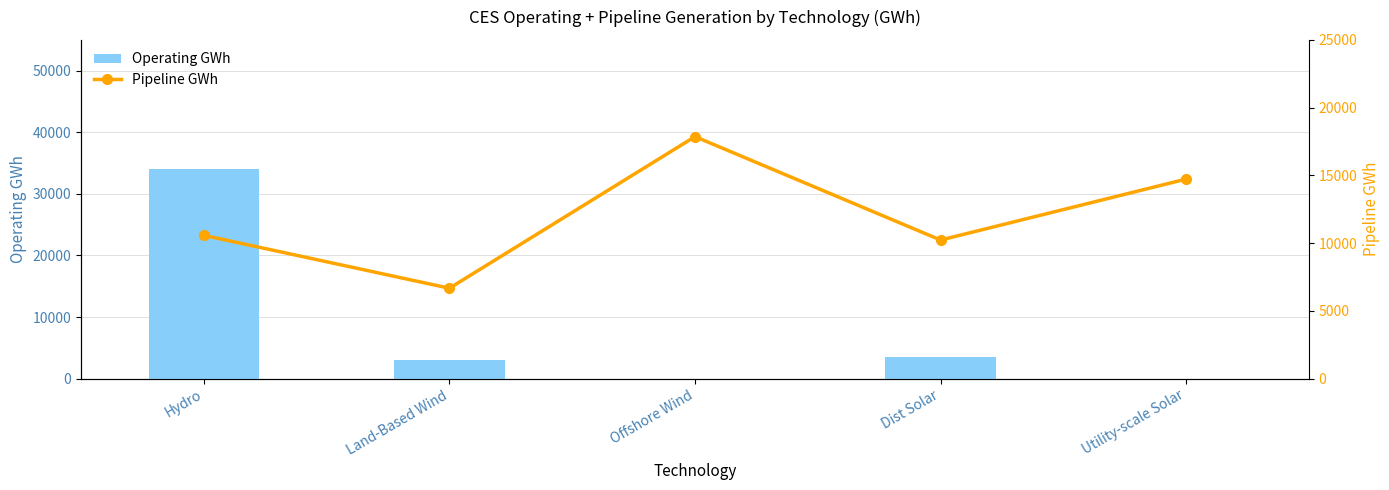

Reading left to right, transcribe all the data shown in this chart.

Operating GWh: 34106	3078	0	3439	0
Pipeline GWh: 10575	6671	17860	10226	14726